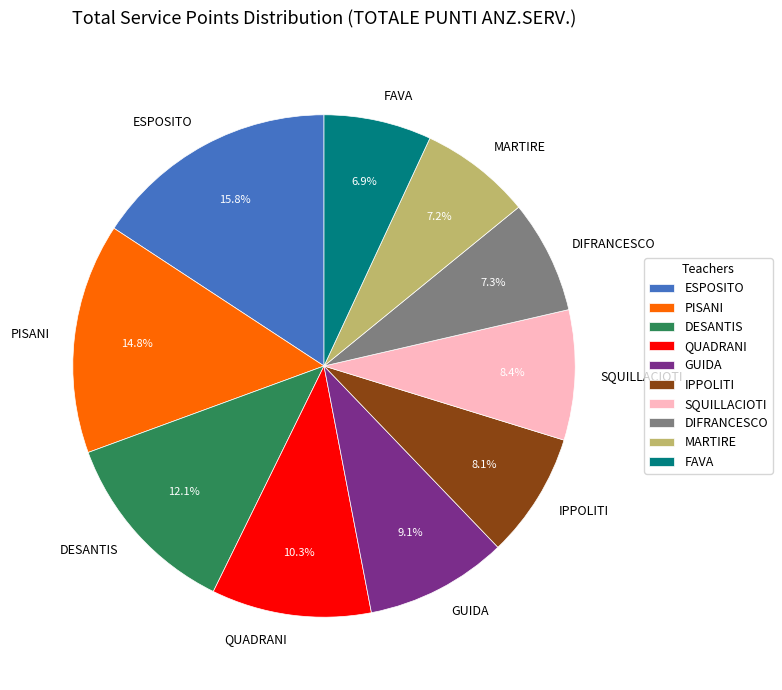

Which category has the biggest portion of the pie?

ESPOSITO